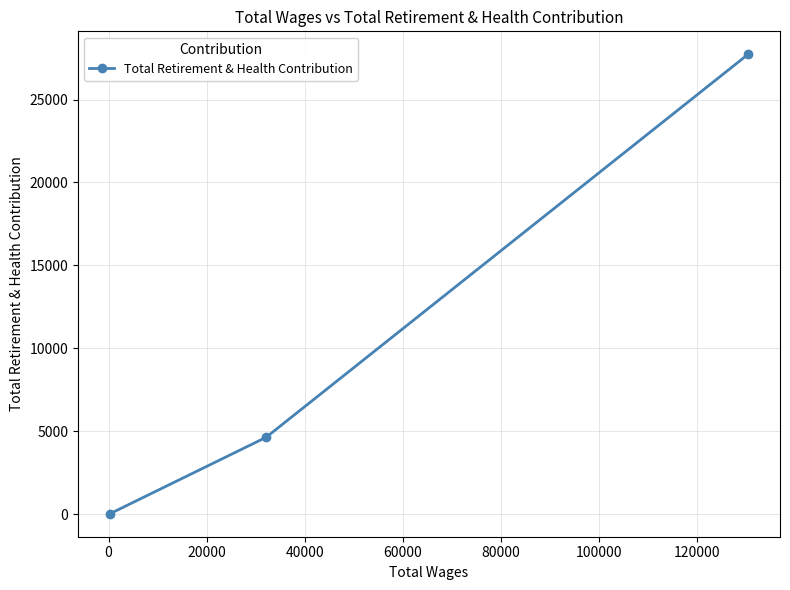

What is the value of the 1st point from the left?

19